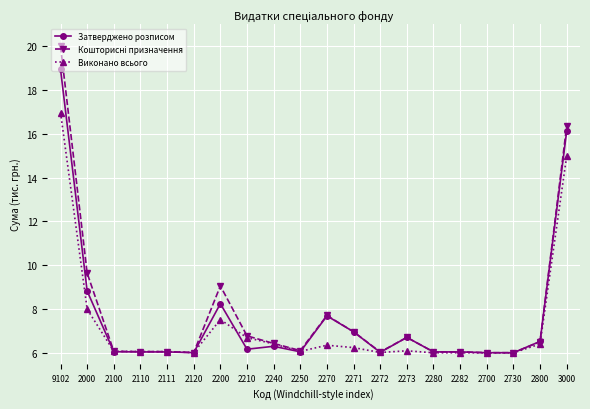

What position from the right is 2730?

3